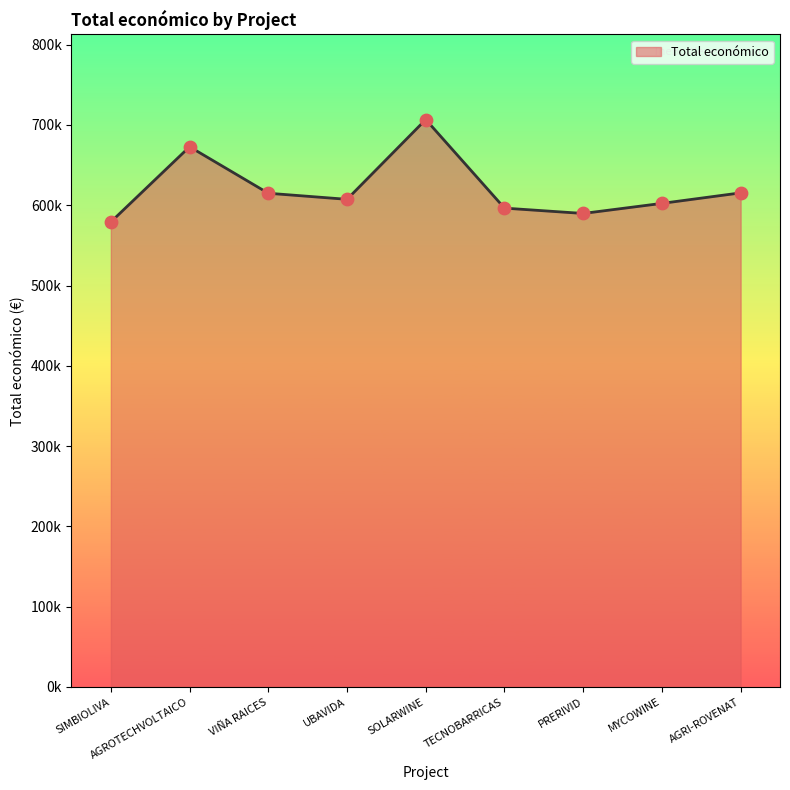

Approximately how many times larger is the value at PRERIVID compared to VIÑA RAICES?

1.0